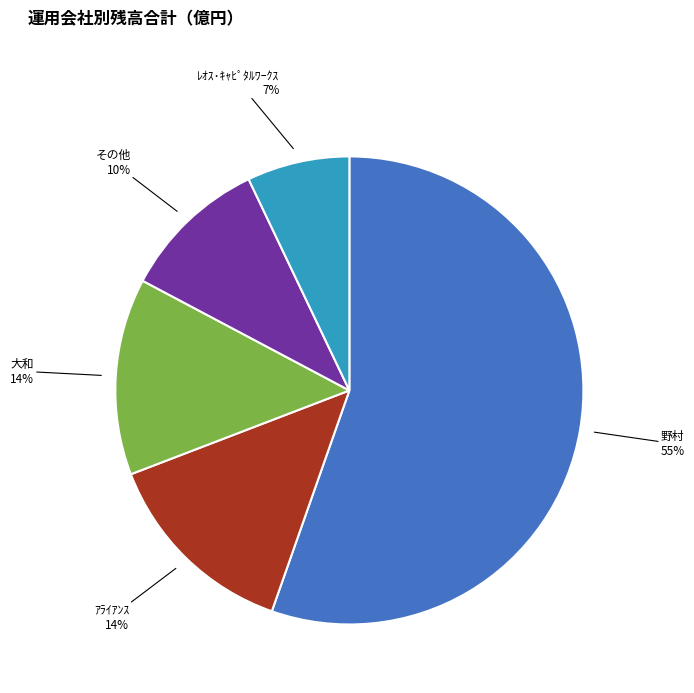

Combined, do ﾚｵｽ･ｷｬﾋﾟﾀﾙﾜｰｸｽ and ｱﾗｲｱﾝｽ account for over 50%?

No